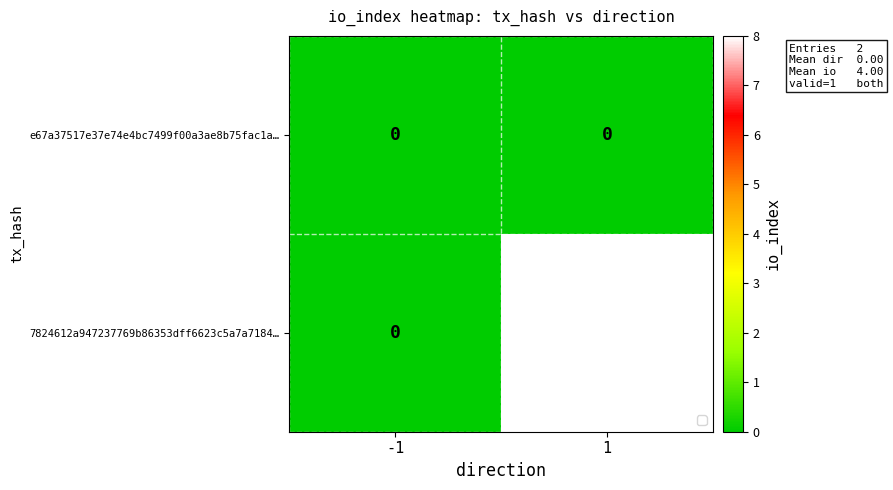

The value of e67a37517e37e74e4bc7499f00a3ae8b75fac1a… at -1 is 0. True or false?

True